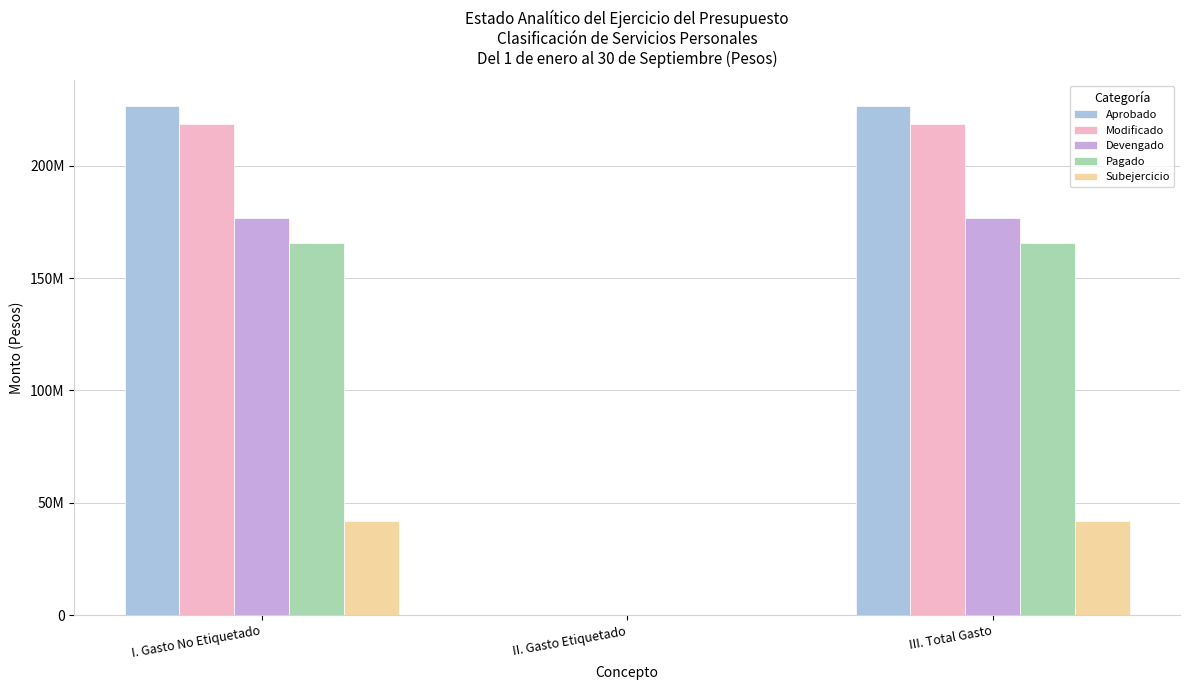

Where is Devengado nearest to the value 88314347?

II. Gasto Etiquetado